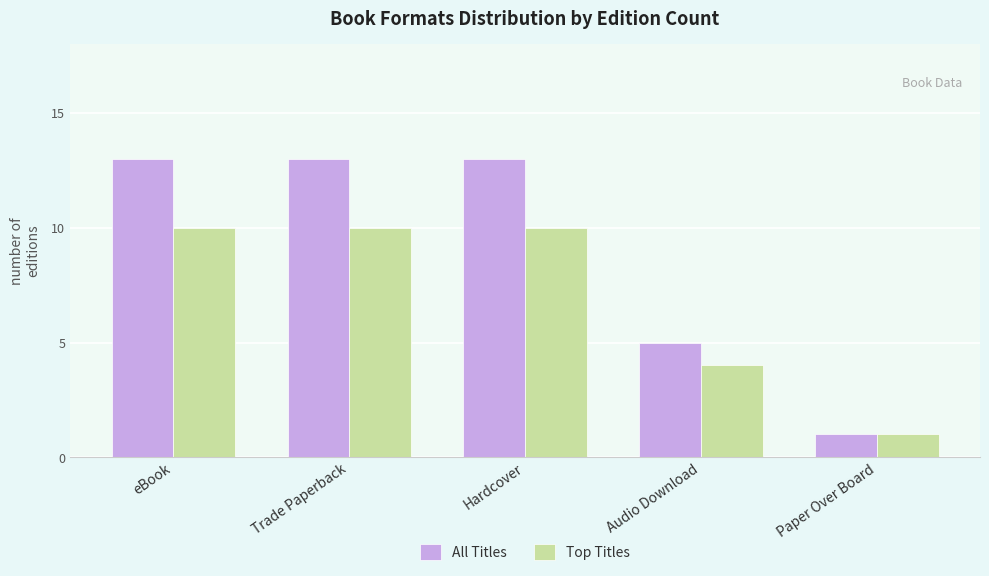

Read the Top Titles value at Paper Over Board.

1